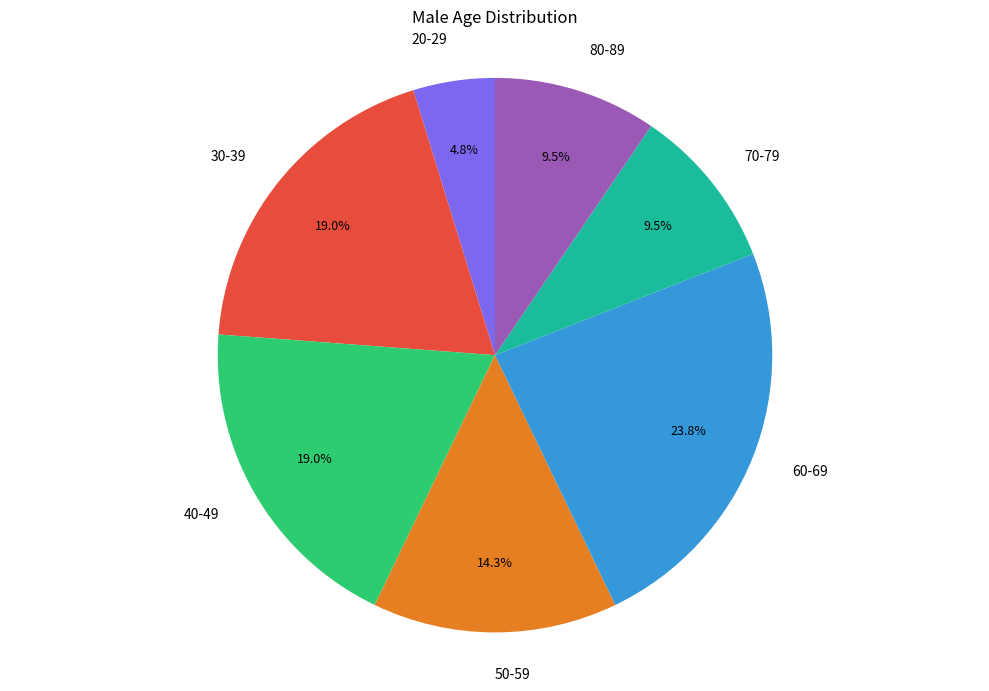

Which category has the smallest portion of the pie?

20-29